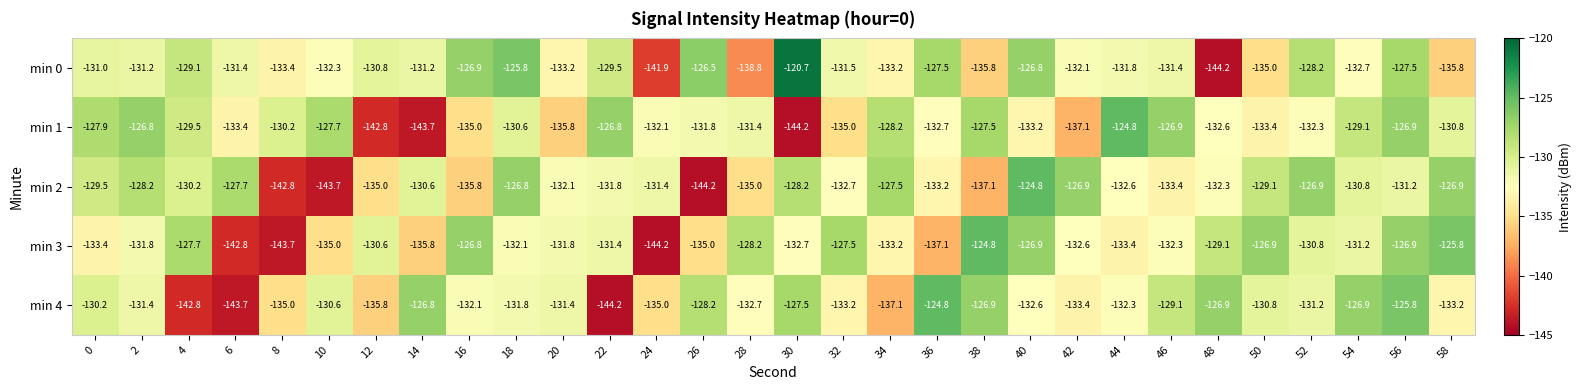

Which series changed the most between 16 and 34?

min 2